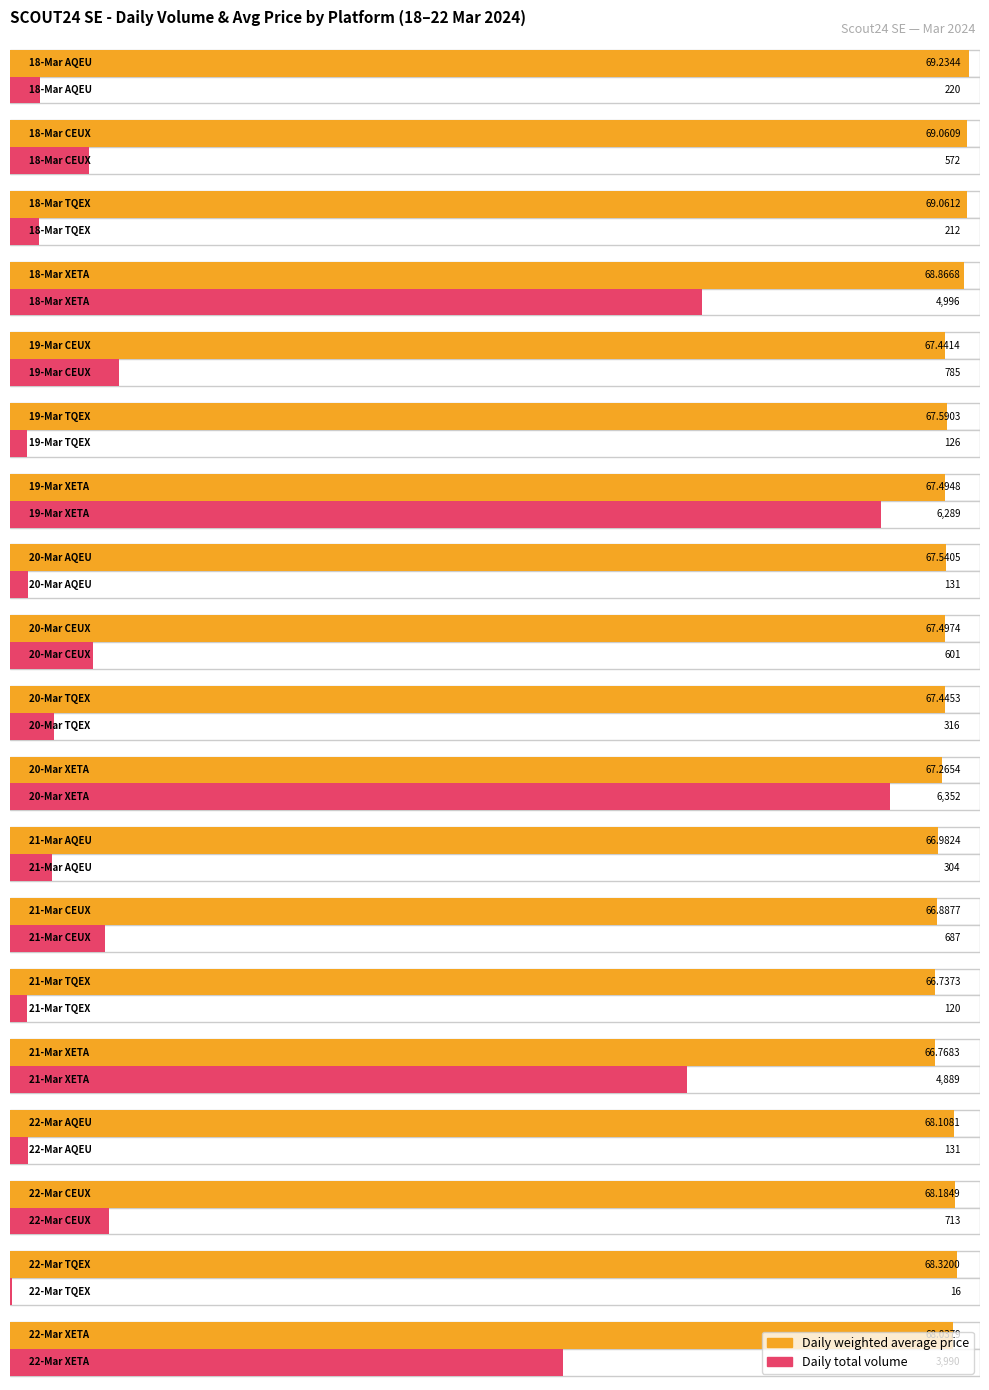

Count the number of data series in this chart.

2